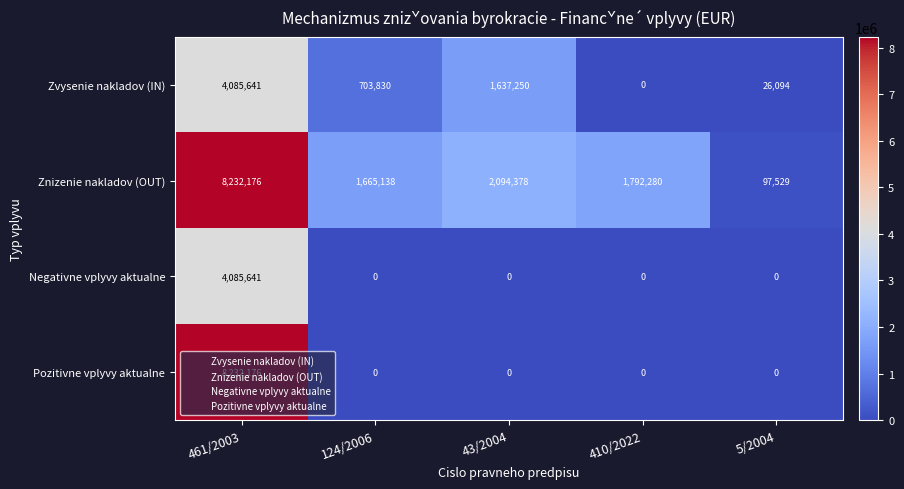

The value of Pozitivne vplyvy aktualne at 43/2004 is -3757304. True or false?

False